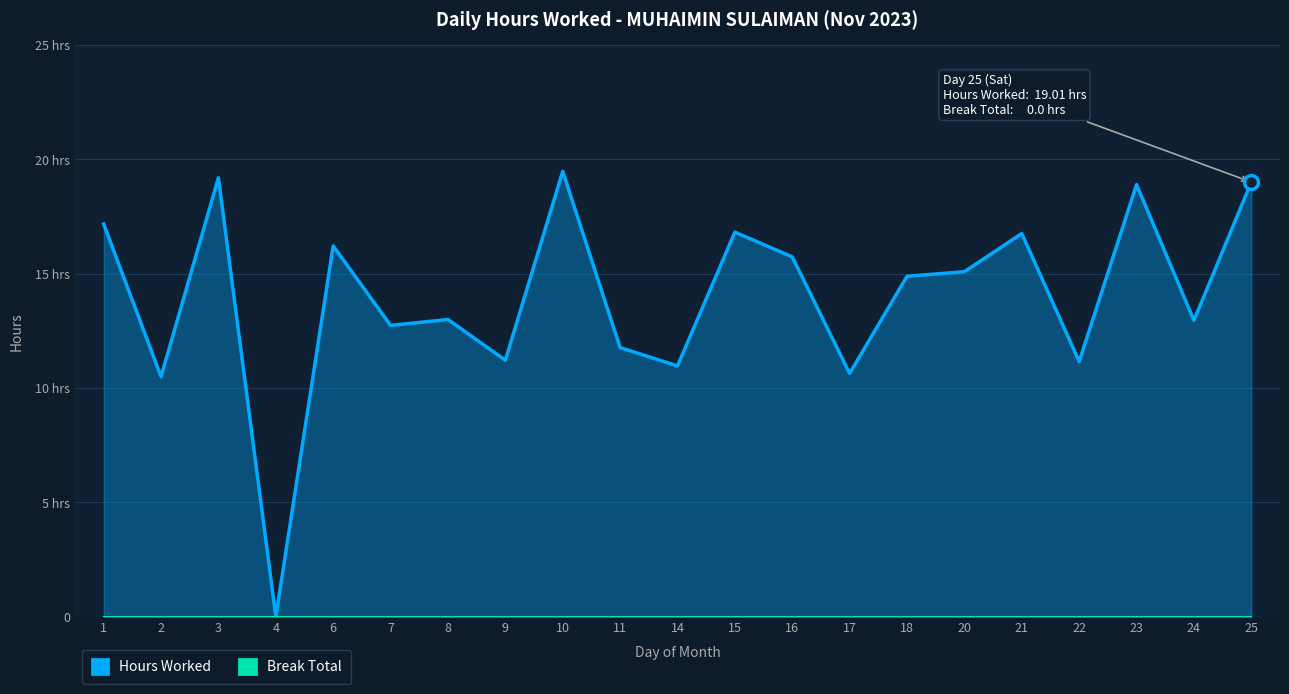

Reading left to right, what are all the values shown in this chart?

Hours Worked: 1=17.2	2=10.5	3=19.2	4=0.0	6=16.2	7=12.7	8=13.0	9=11.2	10=19.5	11=11.8	14=11.0	15=16.8	16=15.7	17=10.6	18=14.9	20=15.1	21=16.8	22=11.2	23=18.9	24=13.0	25=19.0
Break Total: 1=0.0	2=0.0	3=0.0	4=0.0	6=0.0	7=0.0	8=0.0	9=0.0	10=0.0	11=0.0	14=0.0	15=0.0	16=0.0	17=0.0	18=0.0	20=0.0	21=0.0	22=0.0	23=0.0	24=0.0	25=0.0